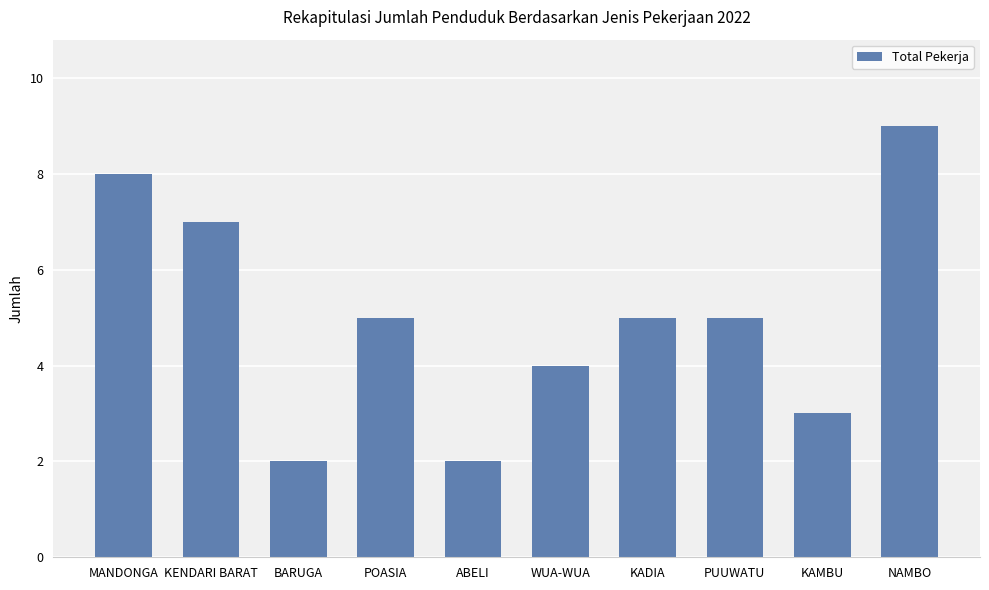

Does the chart contain any negative values?

No